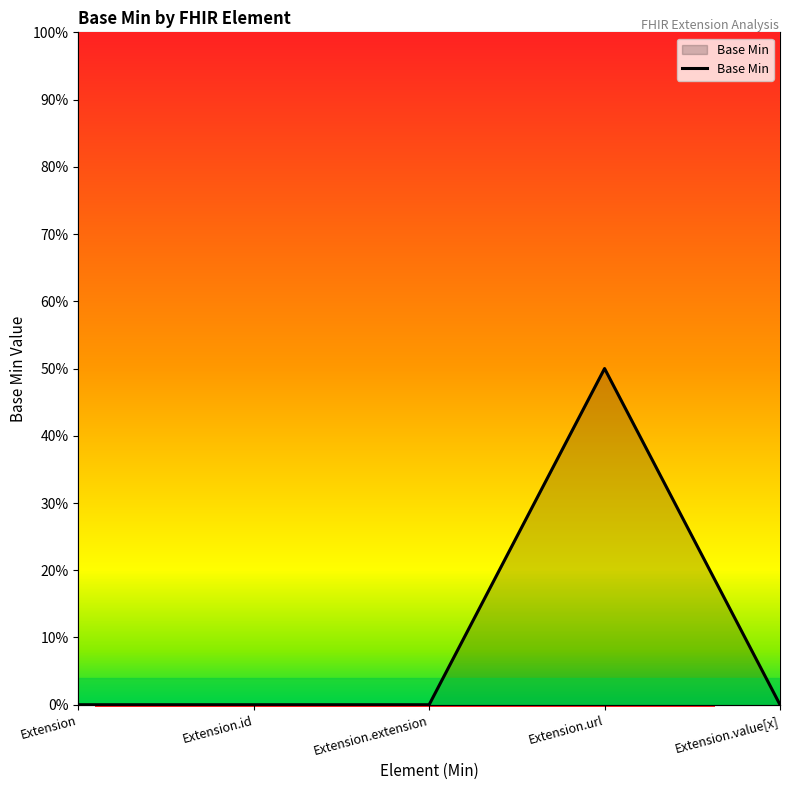

How many interior local peaks (higher than both neighbors) does the data have?

1